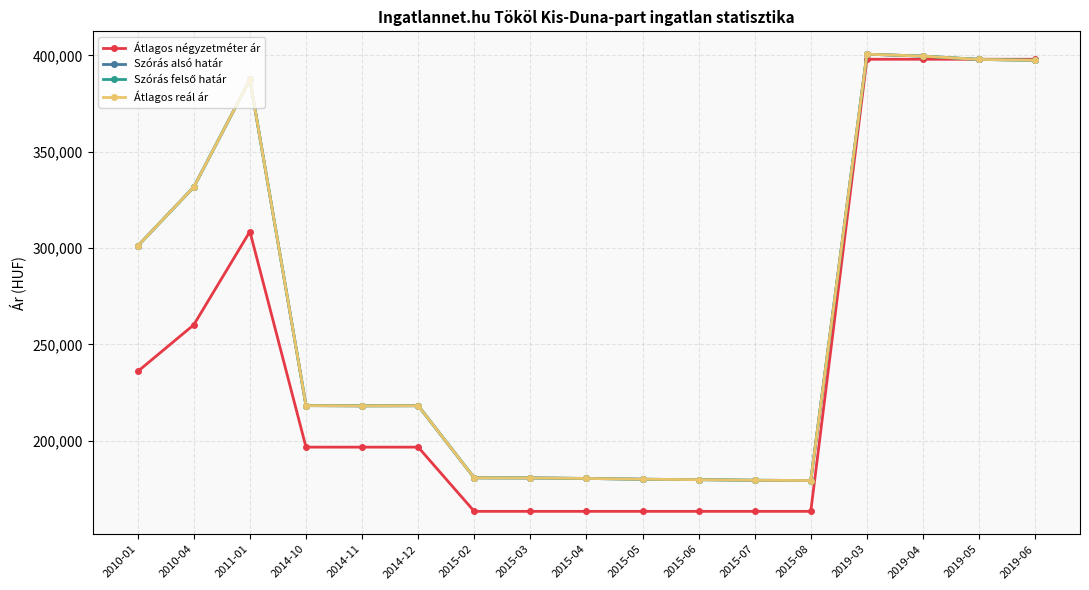

What is the label of the 17th point from the right?

2010-01